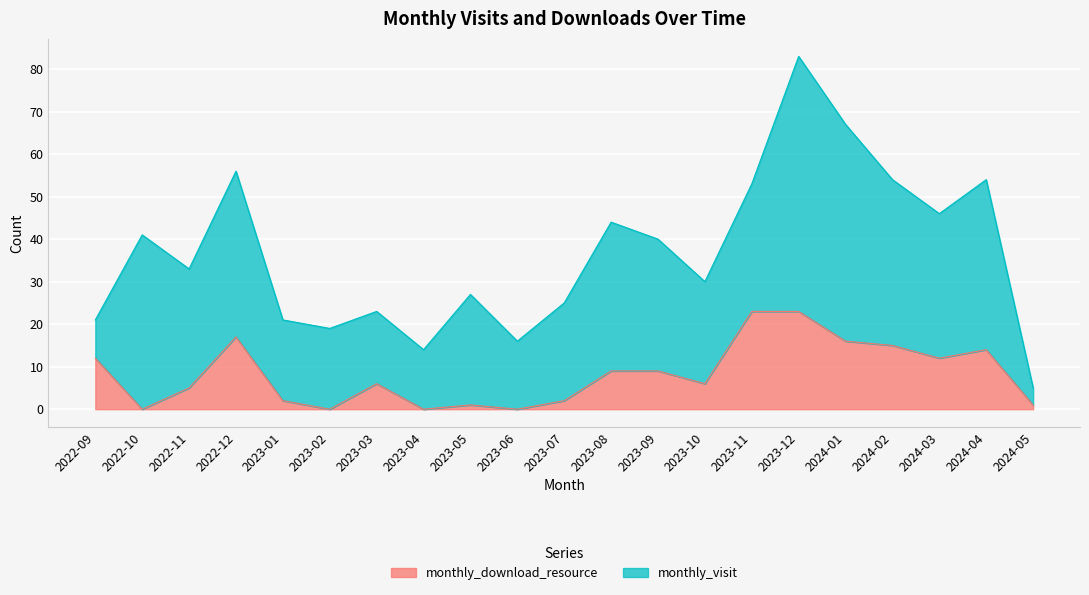

Does the chart display data point markers on the line(s)?

No